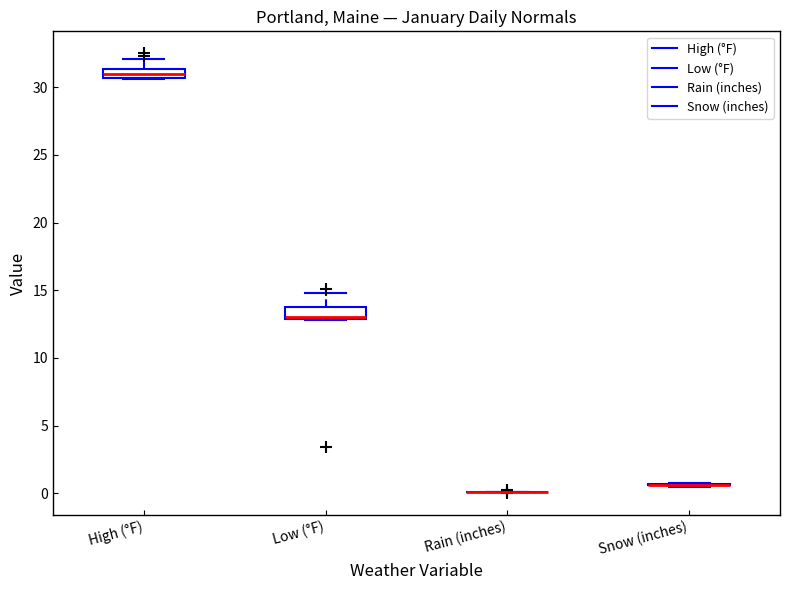

Where is the lower edge of the box for Low (°F) on the y-axis? The values are not printed on the chart, so give them approximately, as read against the axis.

13.0